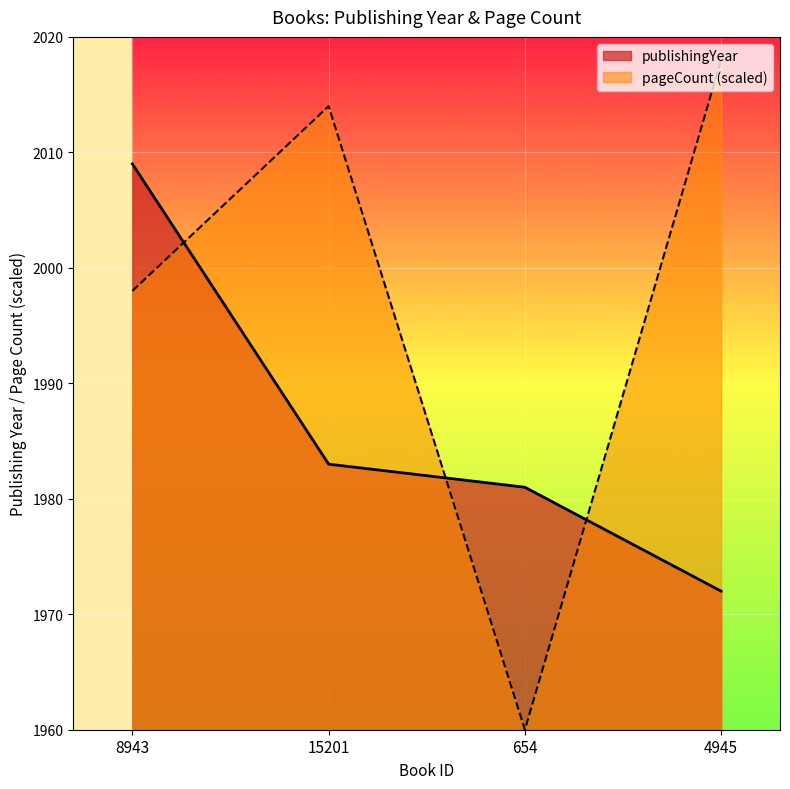

Does the chart display data point markers on the line(s)?

No